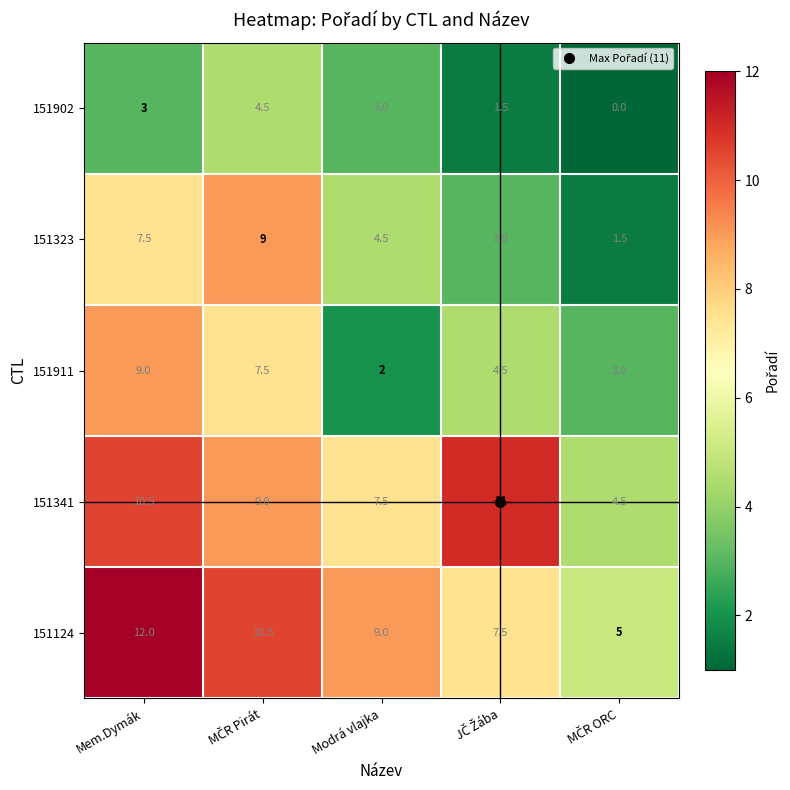

Count the 151902 values in the range 1 to 3.

3